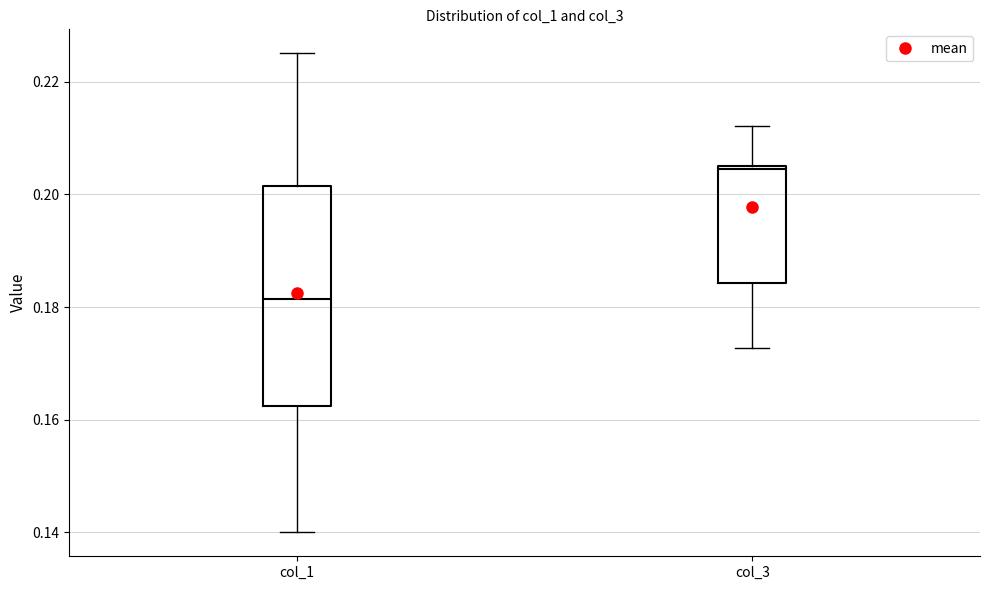

Reading left to right, read every box against the y-axis: the position of its median line, the range the box covers, and the ends of its whiskers. The values are not printed on the chart, so give them approximately, as read against the axis.

col_1: median 0.182, box 0.162 to 0.202, whiskers 0.140 to 0.226
col_3: median 0.204, box 0.184 to 0.206, whiskers 0.172 to 0.212